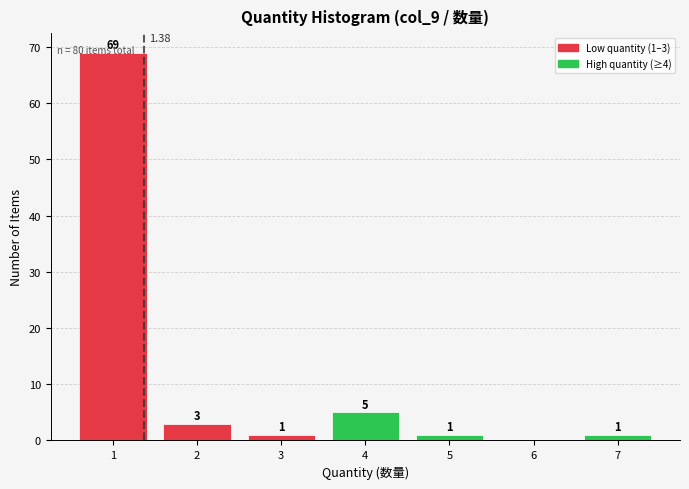

Over which range of the x-axis is the bar tallest?

0.5 to 1.5